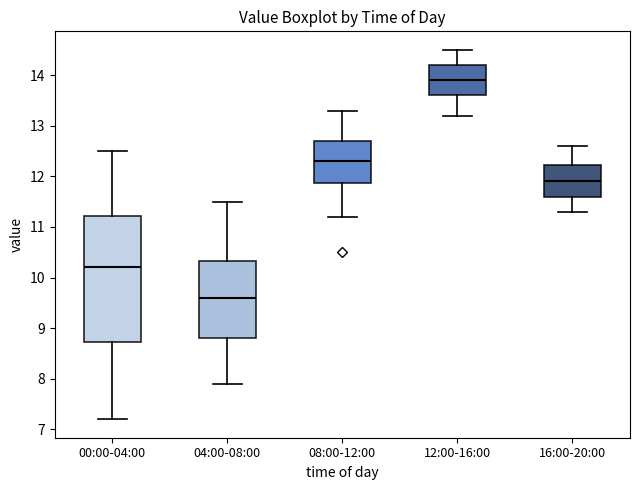

Reading left to right, read every box against the y-axis: the position of its median line, the range the box covers, and the ends of its whiskers. The values are not printed on the chart, so give them approximately, as read against the axis.

00:00-04:00: median 10.2, box 8.7 to 11.2, whiskers 7.2 to 12.5
04:00-08:00: median 9.6, box 8.8 to 10.3, whiskers 7.9 to 11.5
08:00-12:00: median 12.3, box 11.9 to 12.7, whiskers 11.2 to 13.3
12:00-16:00: median 13.9, box 13.6 to 14.2, whiskers 13.2 to 14.5
16:00-20:00: median 11.9, box 11.6 to 12.2, whiskers 11.3 to 12.6